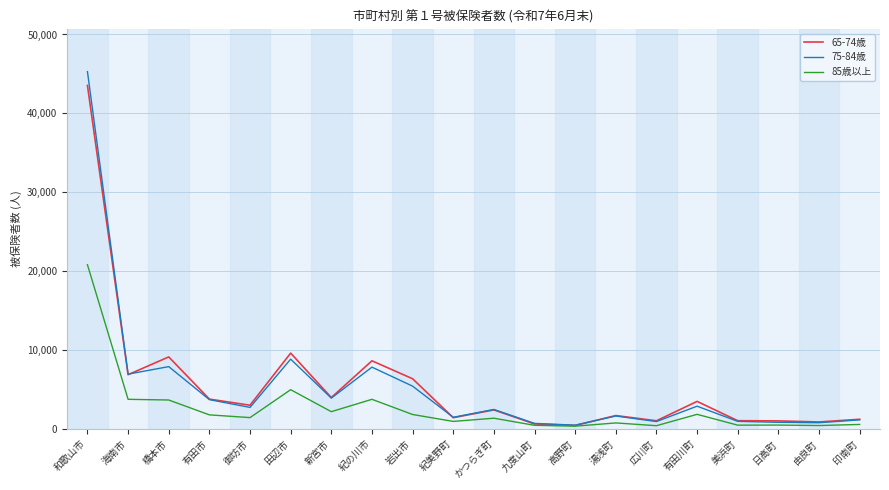

At which category does the chart reach its peak across all series?

和歌山市